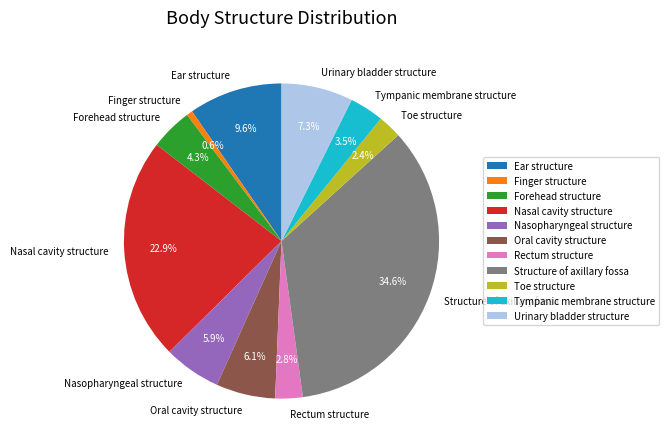

To the nearest percent, what is the difference between the Toe structure and Oral cavity structure slice percentages?

4%